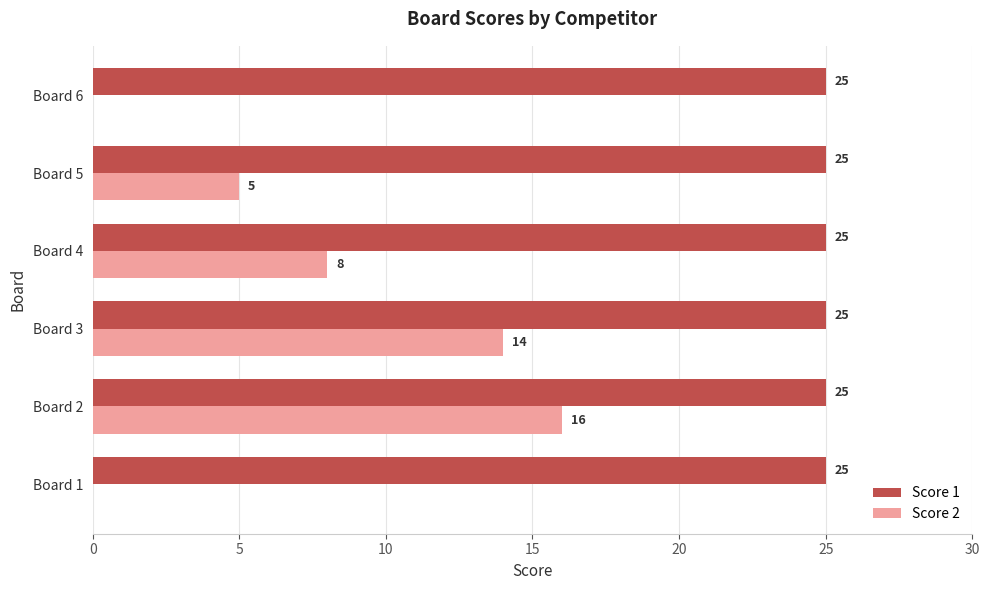

How many values in Score 2 are above zero?

4